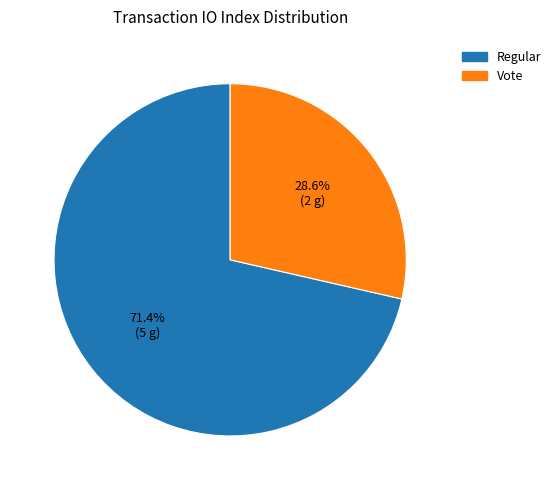

What portion of the pie excludes Vote?

71.4%